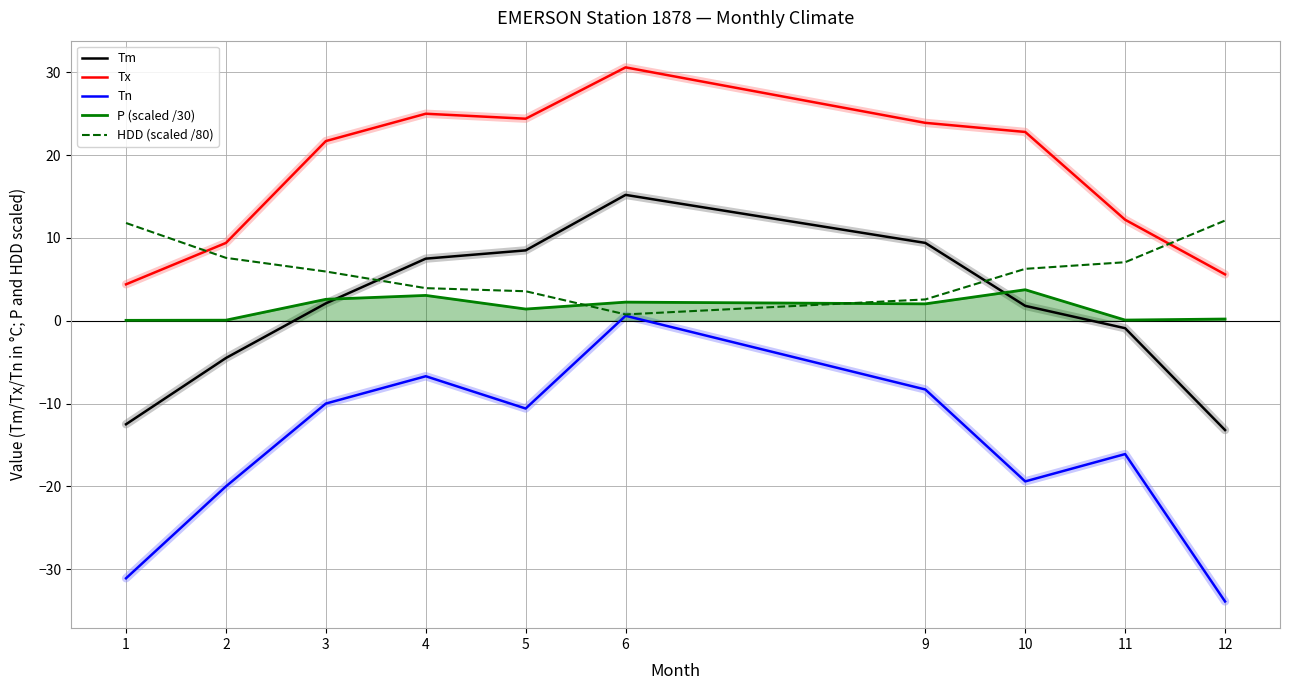

Between which two adjacent categories do Tx and HDD (scaled /80) first intersect?

1 and 2